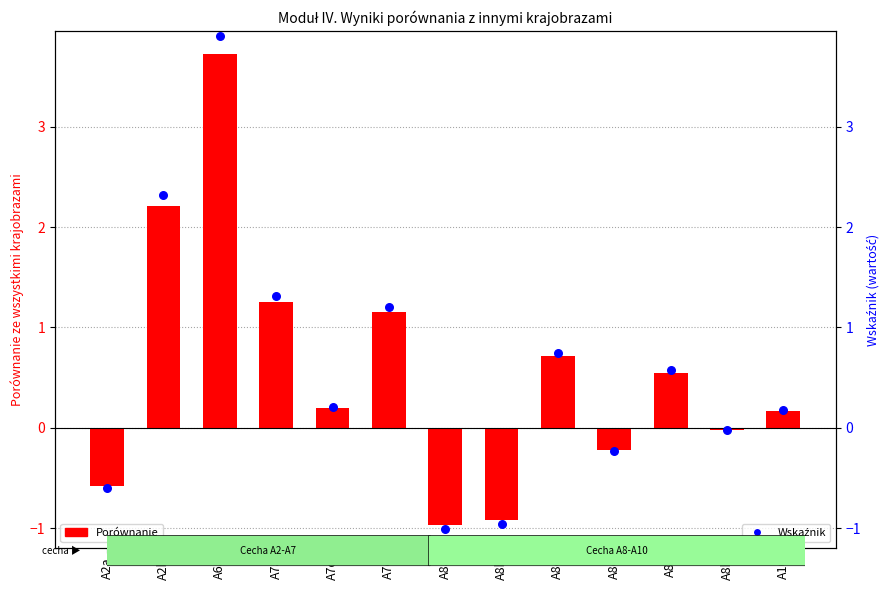

At which category is the sum across all series the highest?

A6a